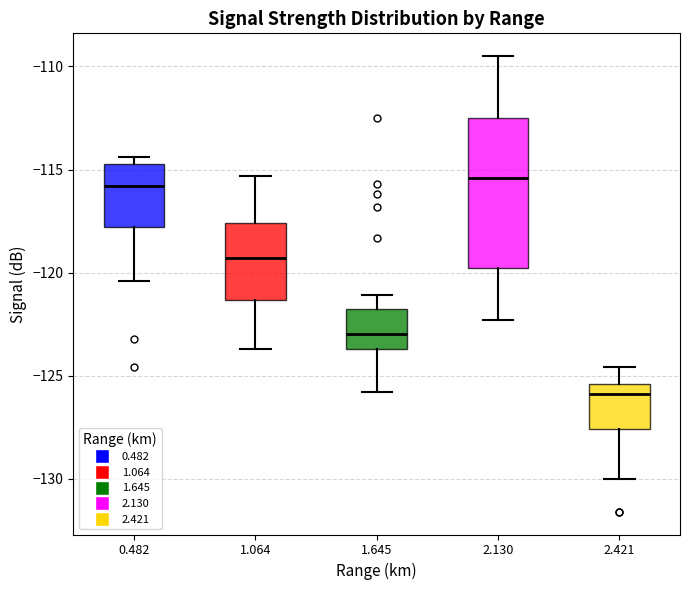

Where does the upper whisker of the box at x = 2.421 end on the y-axis? The values are not printed on the chart, so give them approximately, as read against the axis.

-124.5